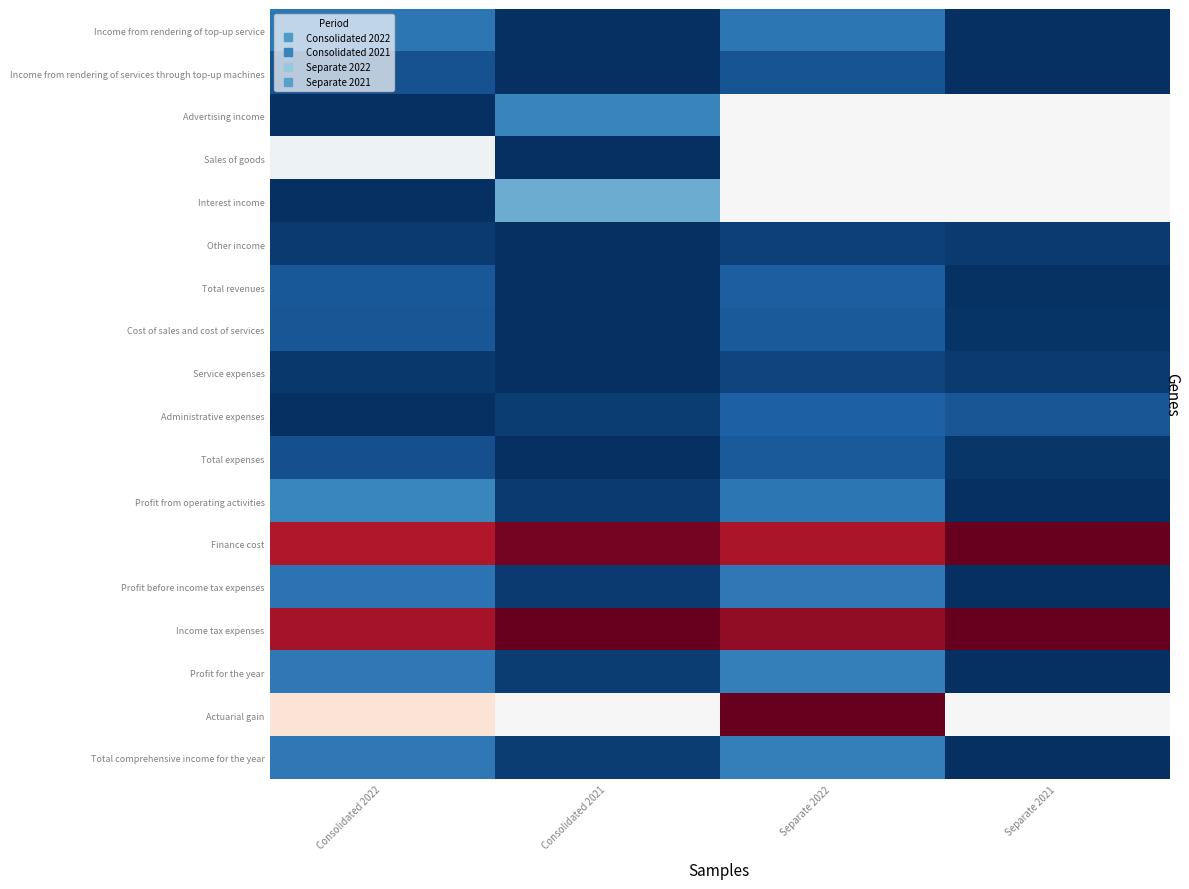

Which label corresponds to the smallest value in the chart?

Separate 2021